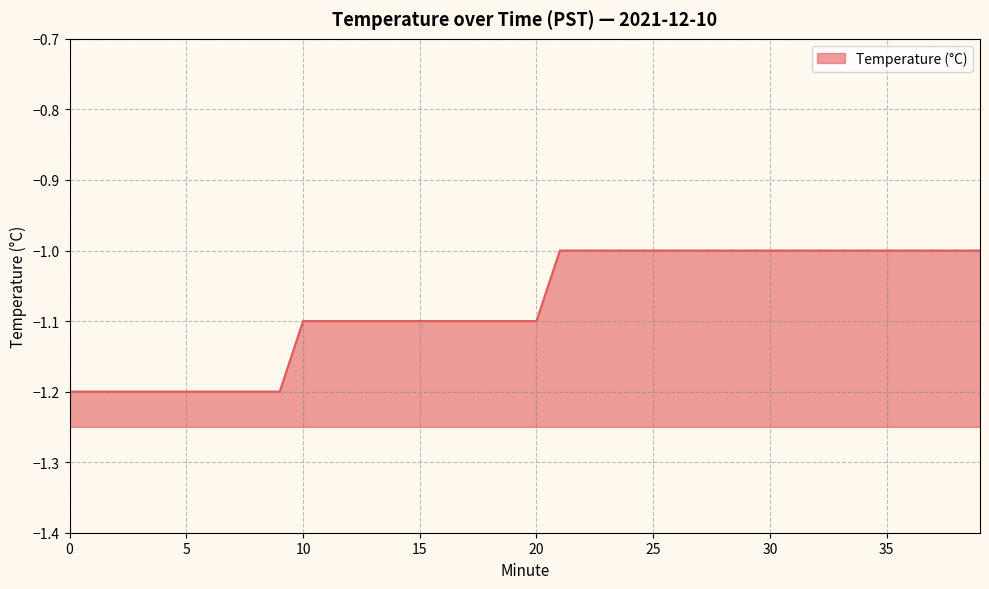

Which label corresponds to the largest value in the chart?

21